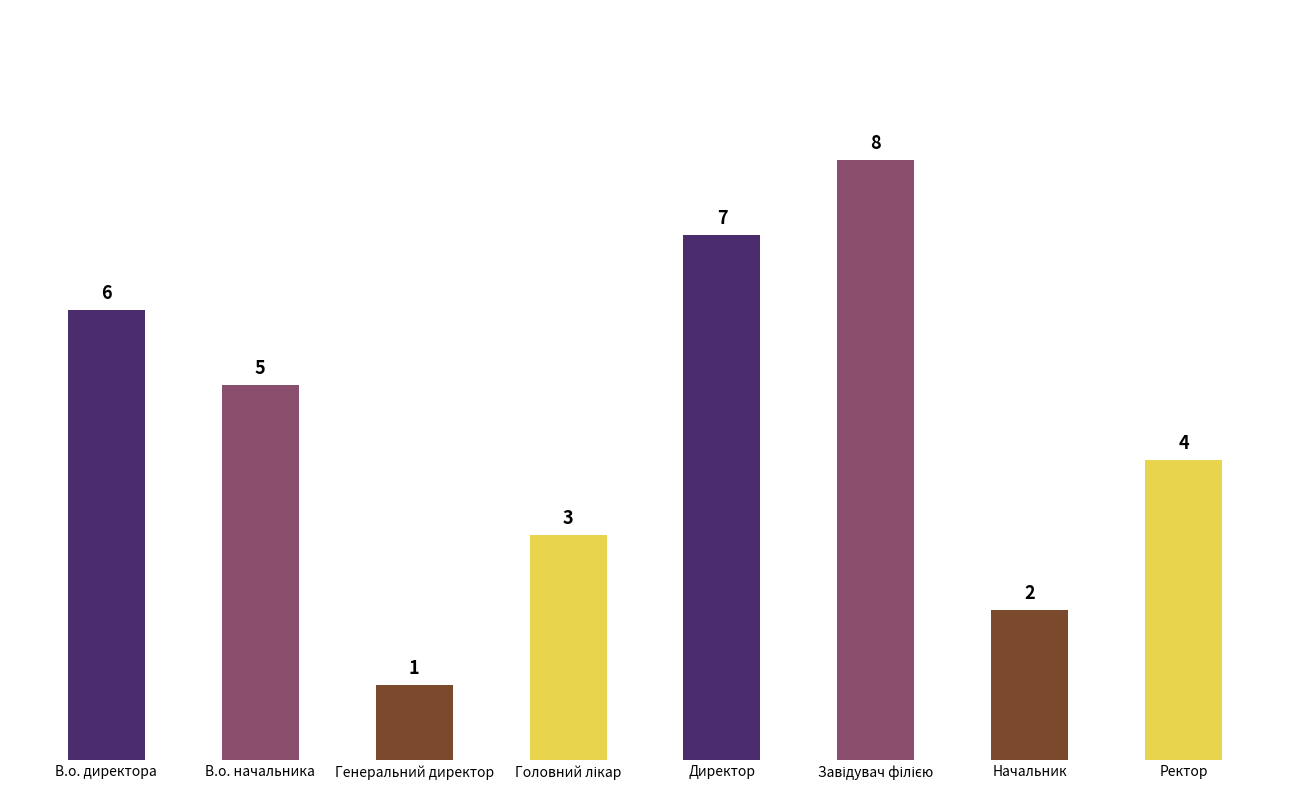

What is the change in value from Начальник to Ректор?

+2